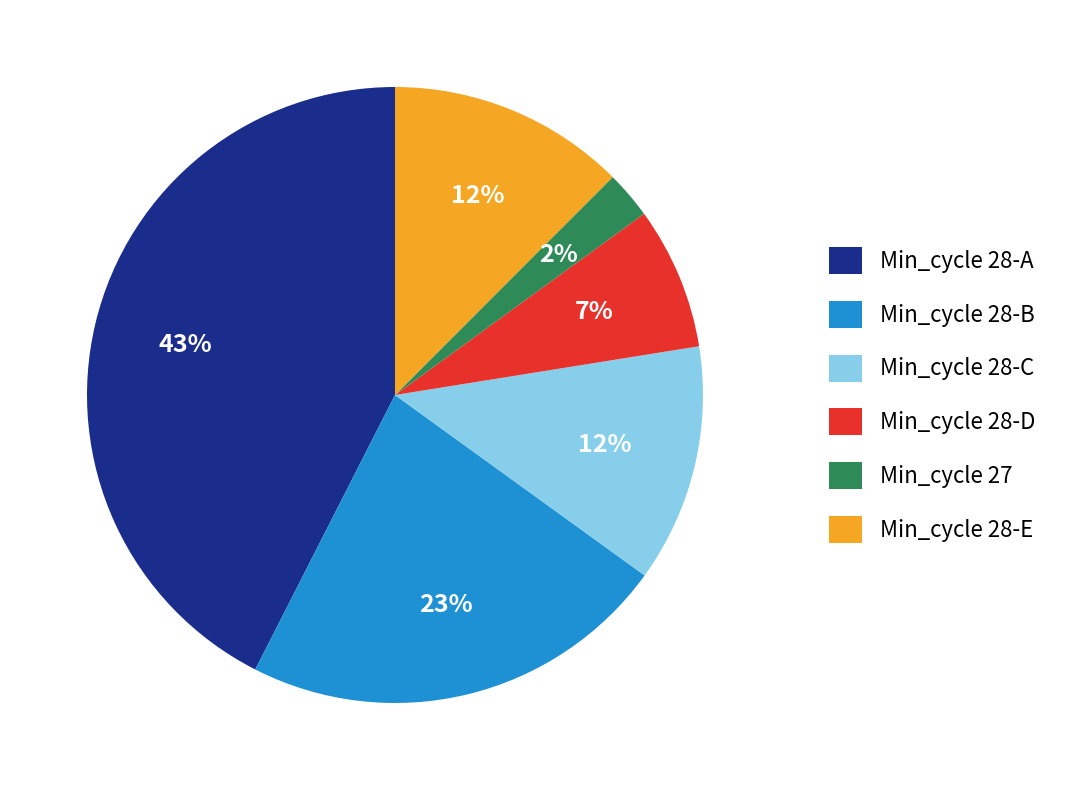

To the nearest percent, what portion does Min_cycle 28-D represent?

7%